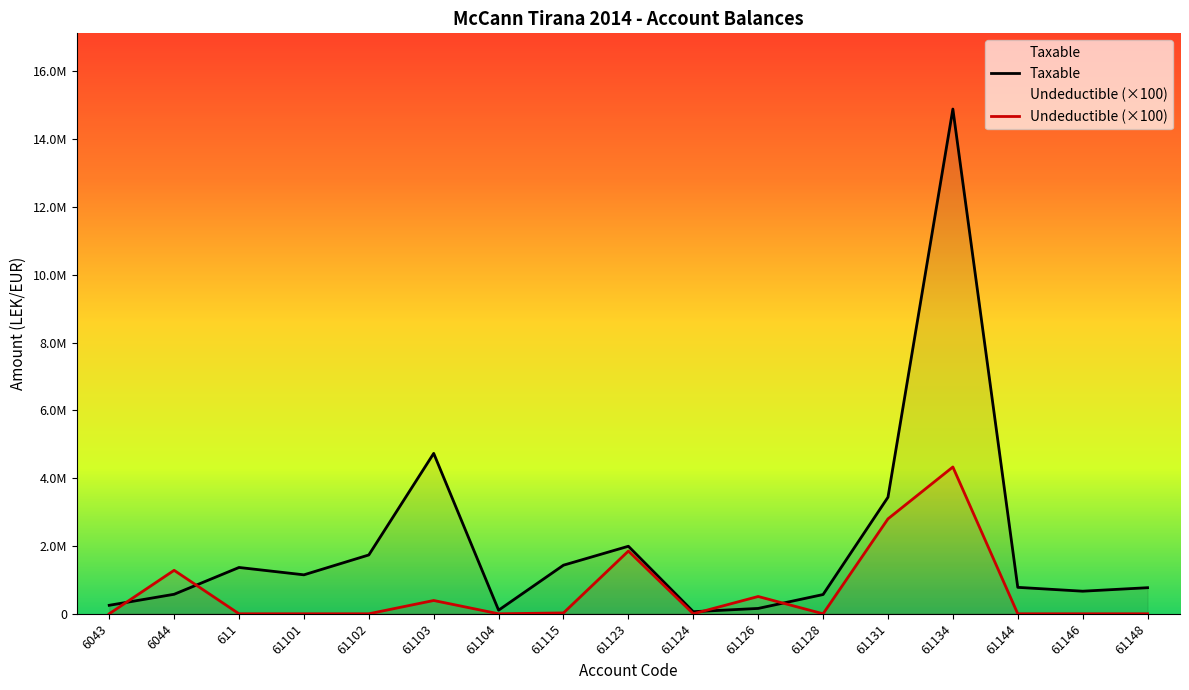

What is the difference between the Undeductible (×100) values at 611 and 61103?

392000.0